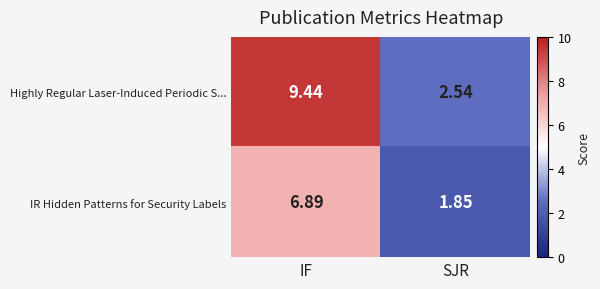

At which category does the chart reach its peak across all series?

IF